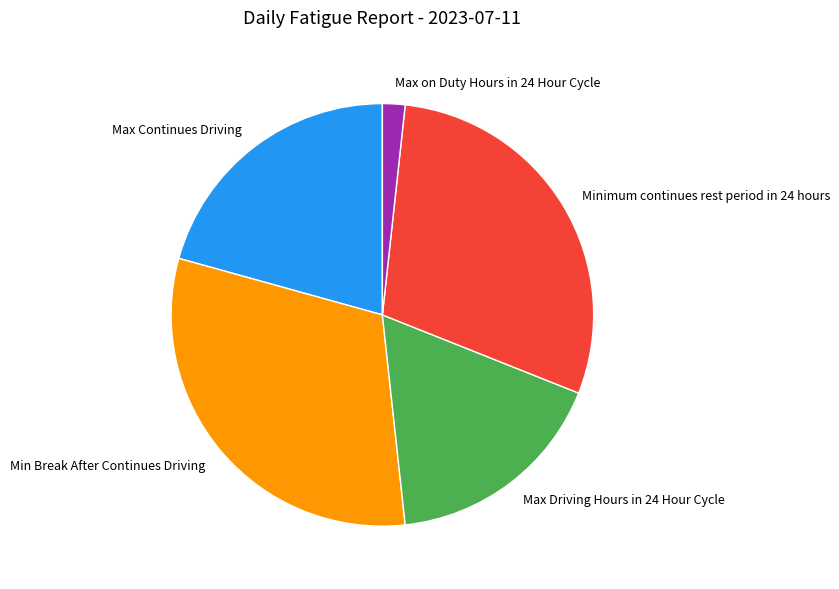

The Max Driving Hours in 24 Hour Cycle slice represents 9% of the pie. True or false?

False